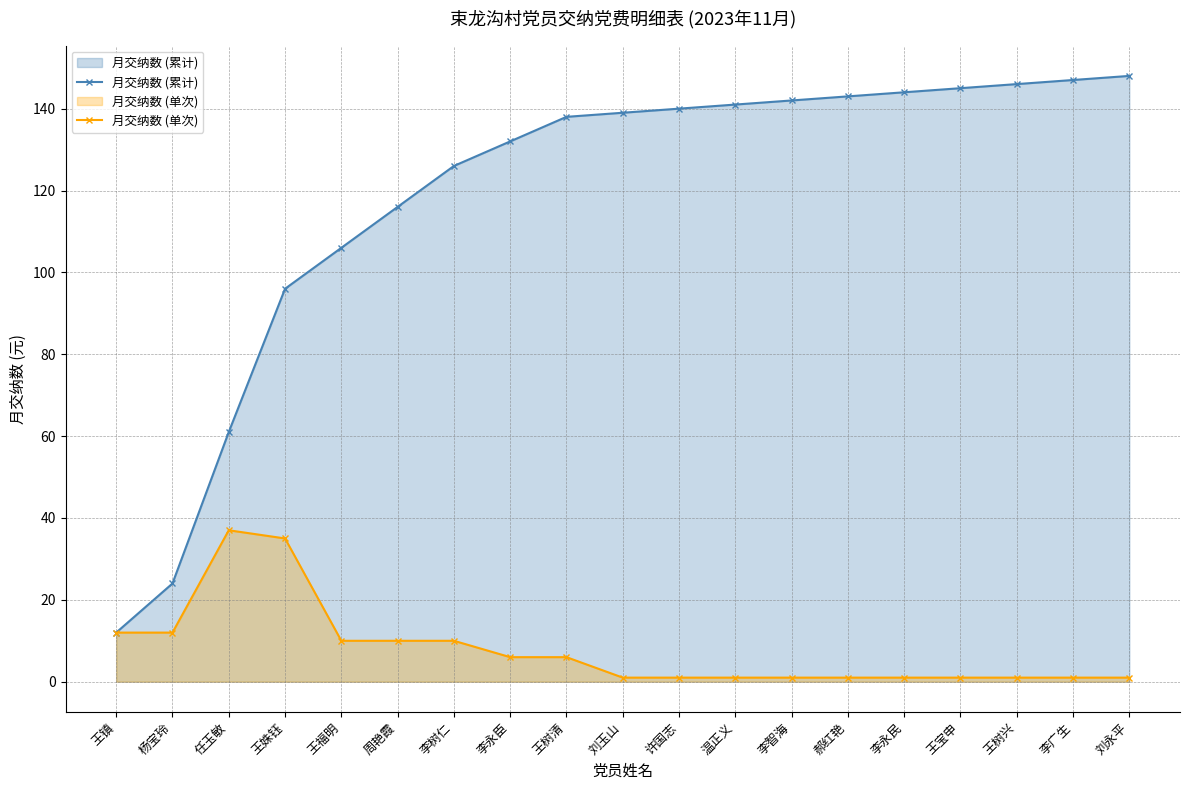

What is the average value of the 月交纳数 (累计) series?

118